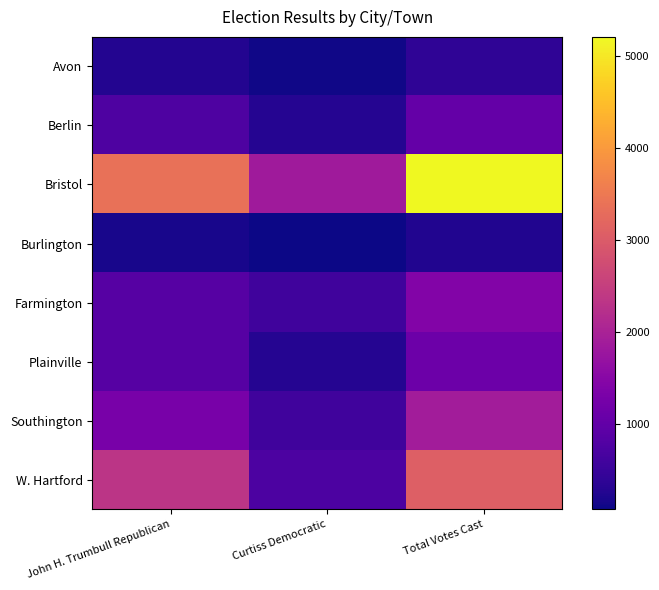

Which label corresponds to the largest value in the chart?

Total Votes Cast